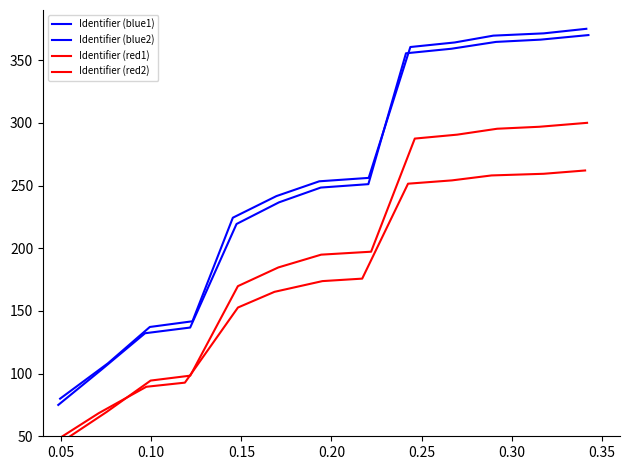

Which series has the largest total across all categories?

Identifier (blue1)